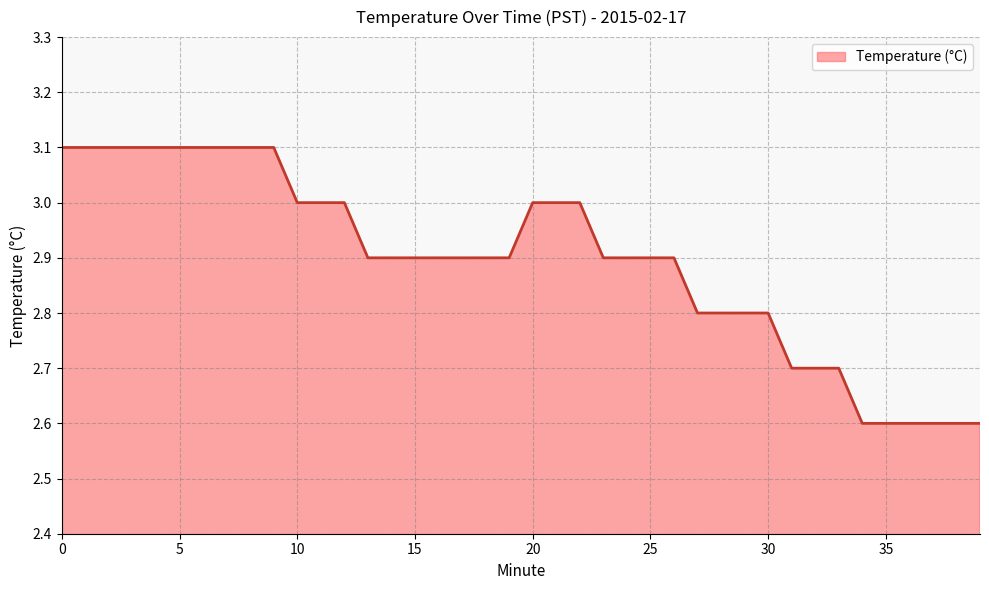

What is the difference between the maximum and minimum values?

0.5